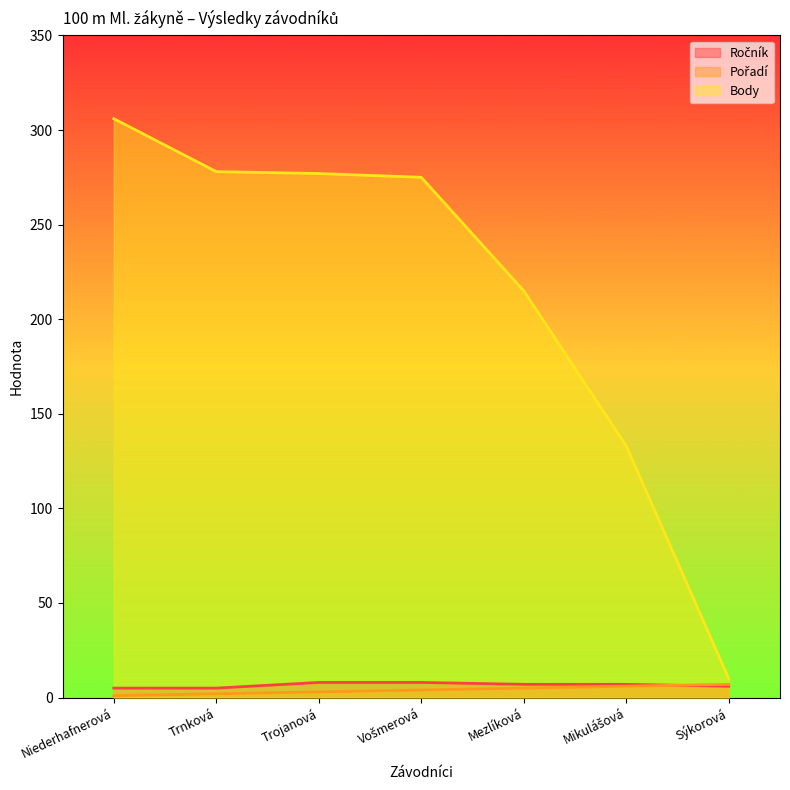

What is the sum of the Ročník values at Trnková and Vošmerová?

13